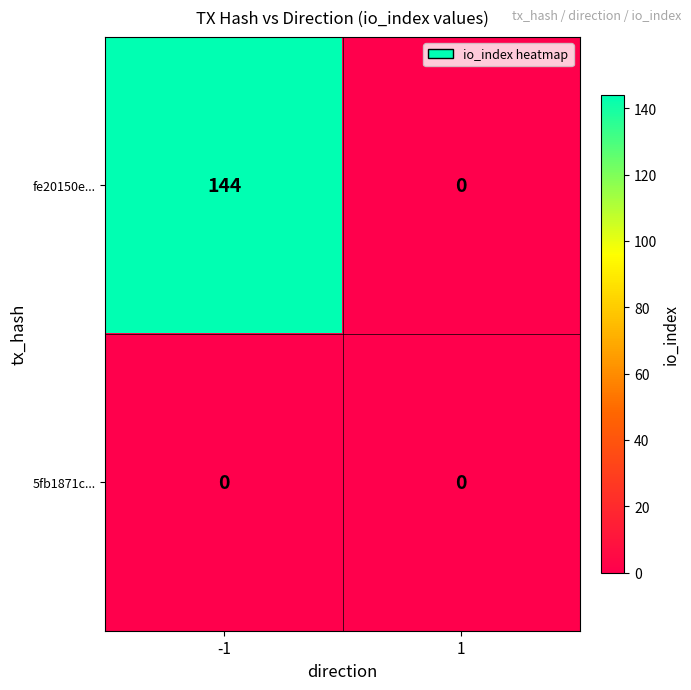

Count the number of data series in this chart.

2